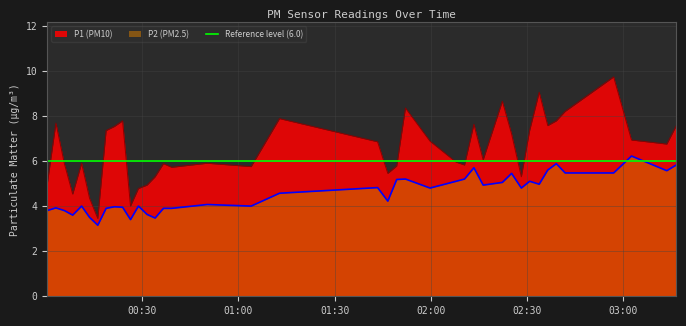

What is the highest value of the P1 (PM10) series?

9.7